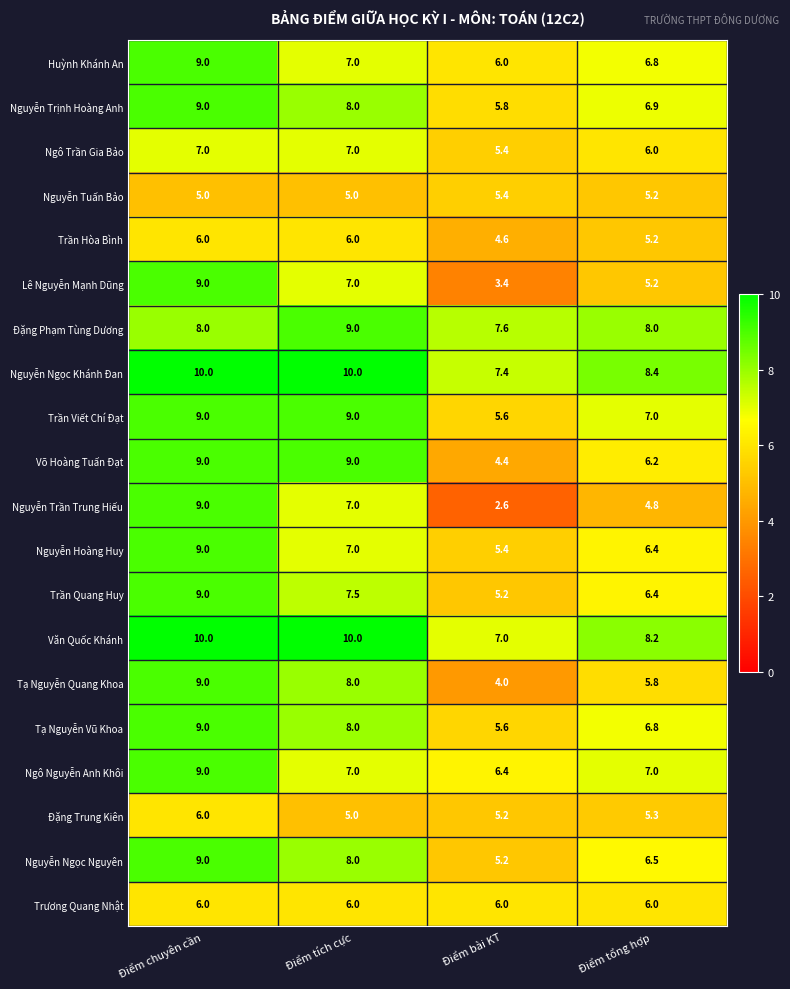

What is the sum of all Nguyễn Trần Trung Hiếu values?

23.4